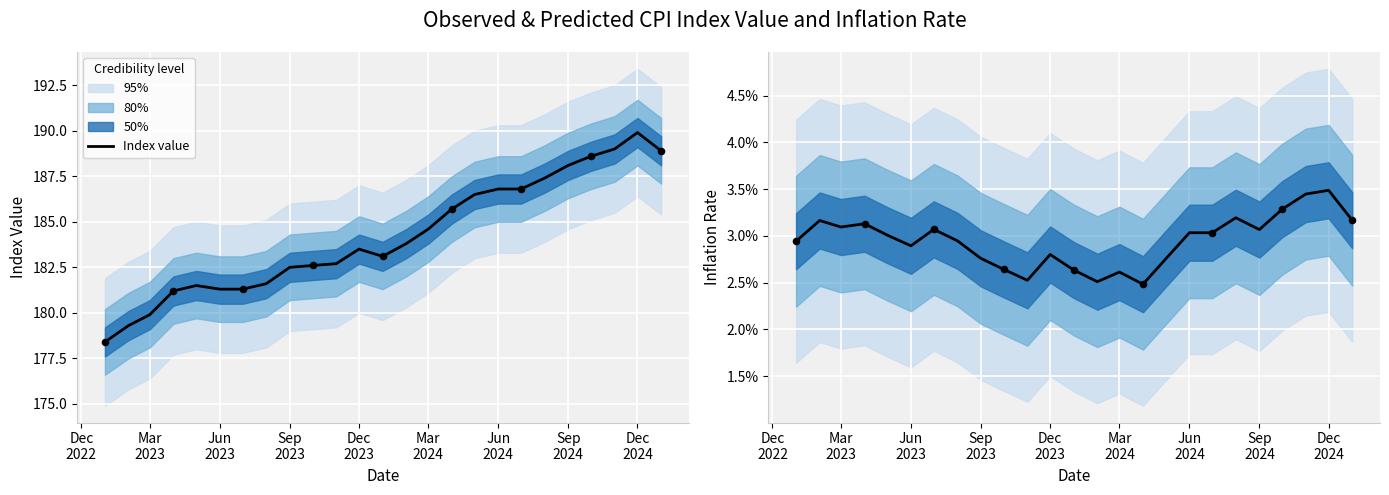

Which series contains the highest Y value?

Index value